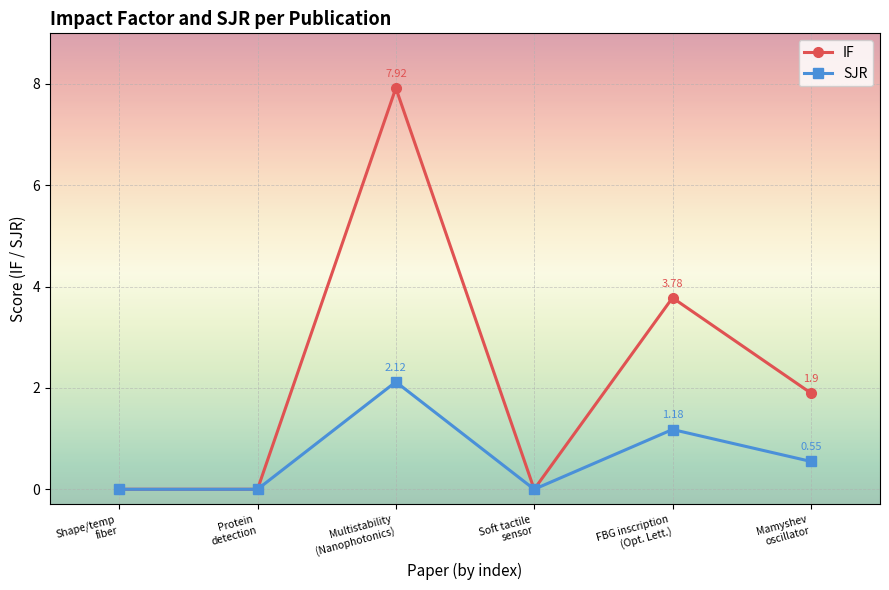

True or false: SJR has more than 2 interior local peaks.

False